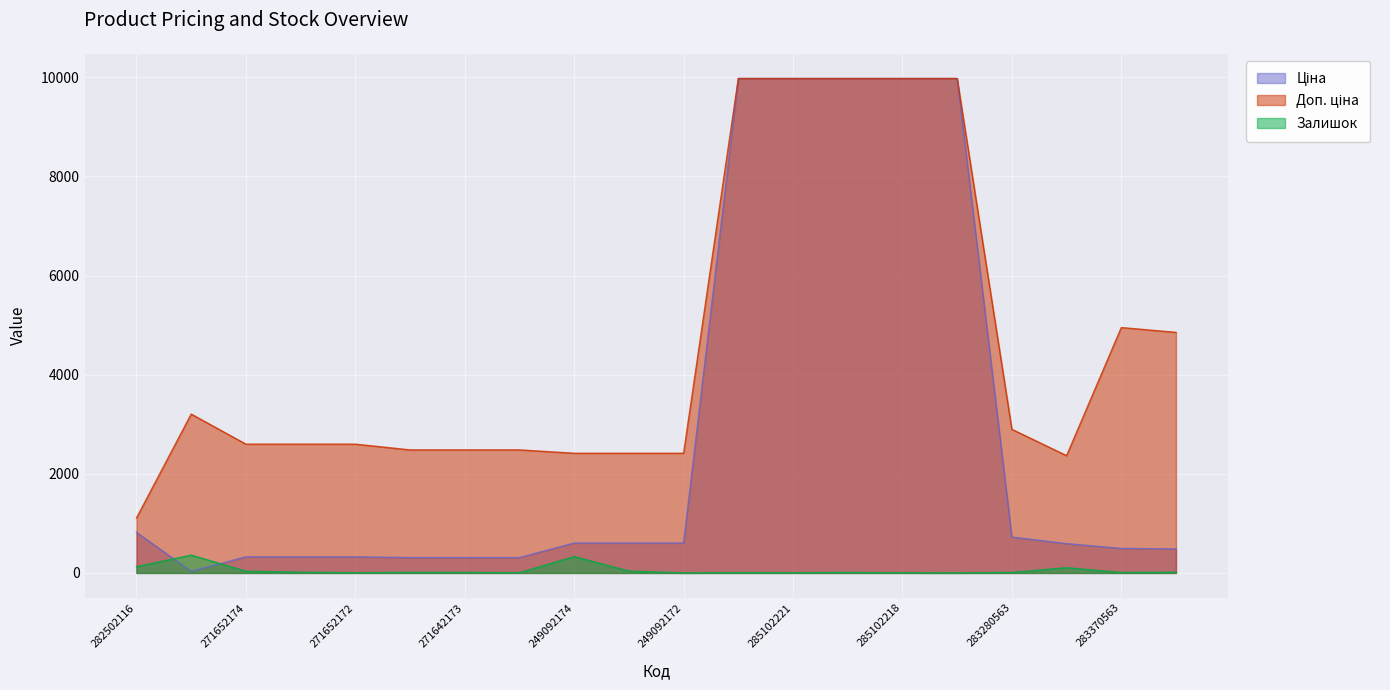

What is the greatest value displayed?

9975.0